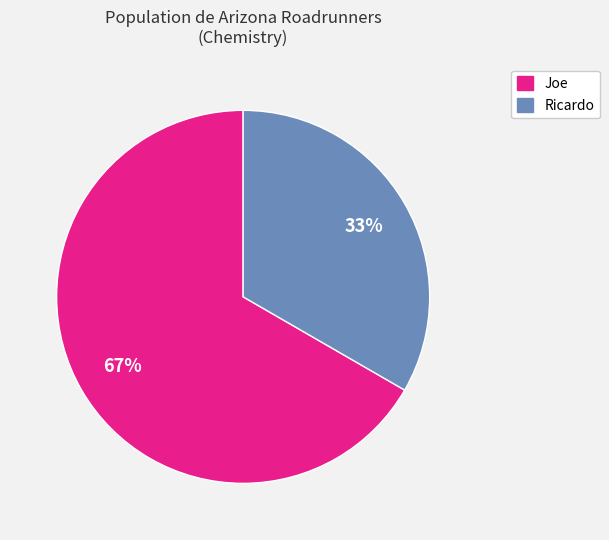

Is there a majority slice in this chart?

Yes